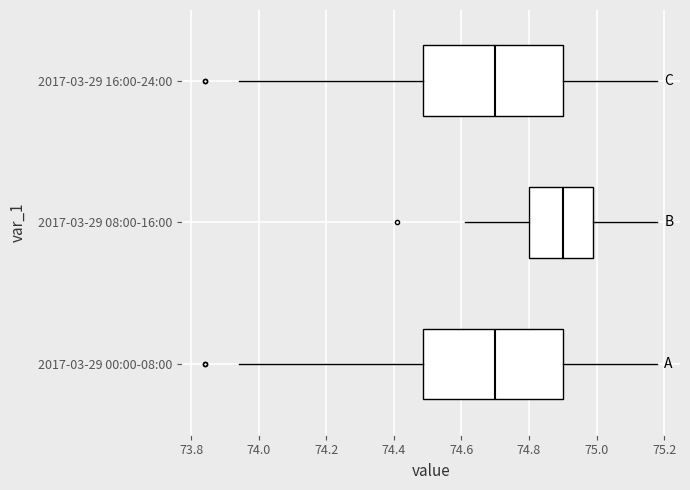

Reading bottom to top, read every box against the x-axis: the position of its median line, the range the box covers, and the ends of its whiskers. The values are not printed on the chart, so give them approximately, as read against the axis.

2017-03-29 00:00-08:00: median 74.70, box 74.48 to 74.90, whiskers 73.94 to 75.18
2017-03-29 08:00-16:00: median 74.90, box 74.80 to 75.00, whiskers 74.62 to 75.18
2017-03-29 16:00-24:00: median 74.70, box 74.48 to 74.90, whiskers 73.94 to 75.18